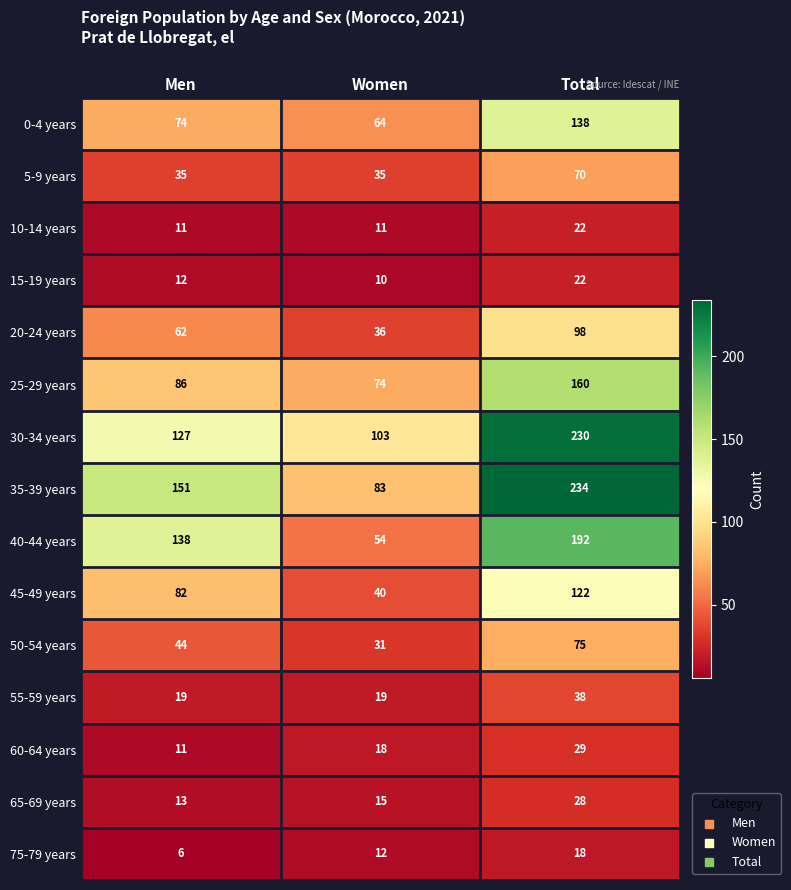

List the labels in order of 25-29 years value, smallest first.

Women, Men, Total